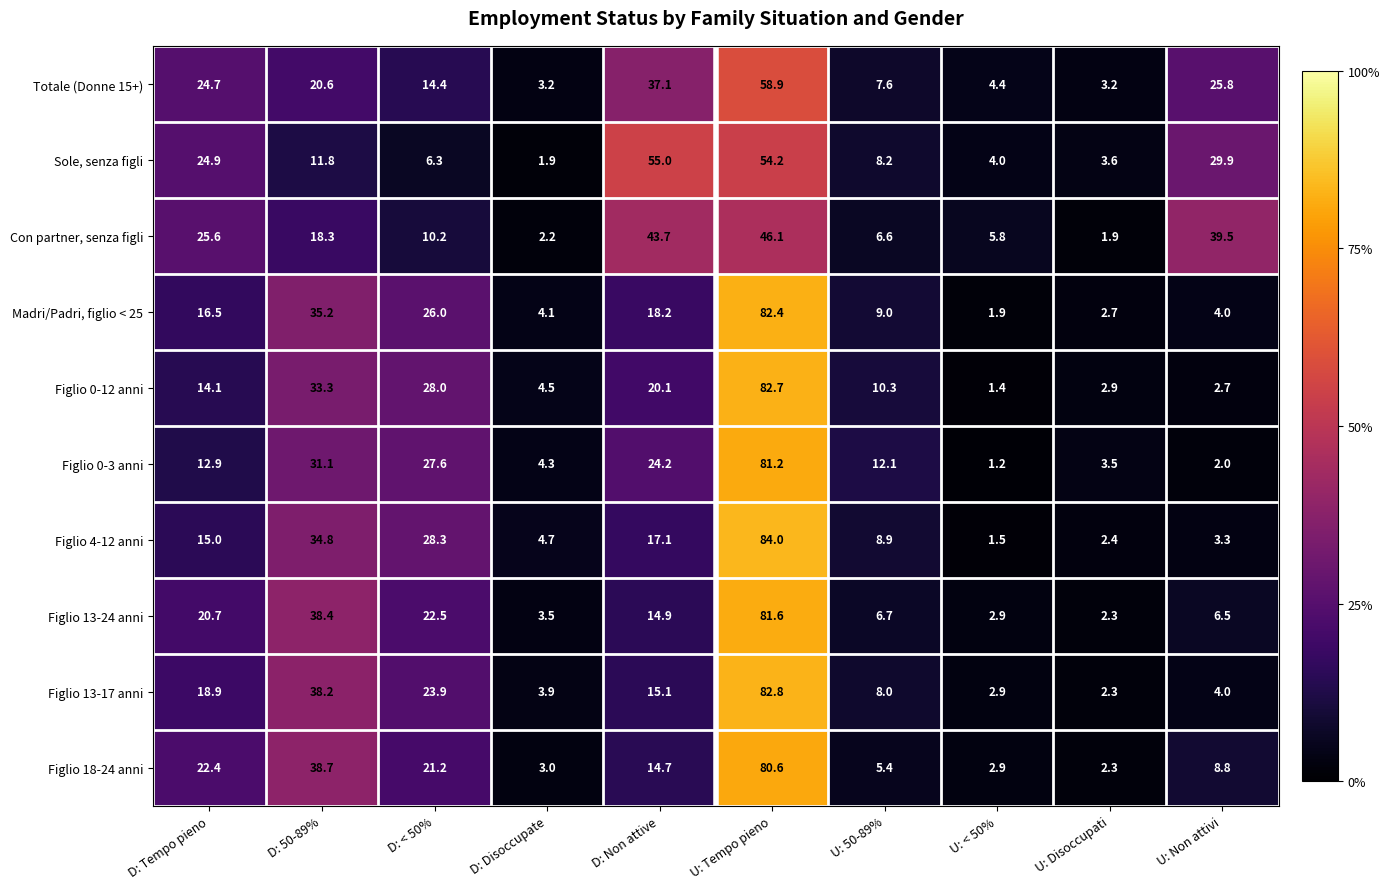

Which series has the widest spread of values?

Figlio 4-12 anni